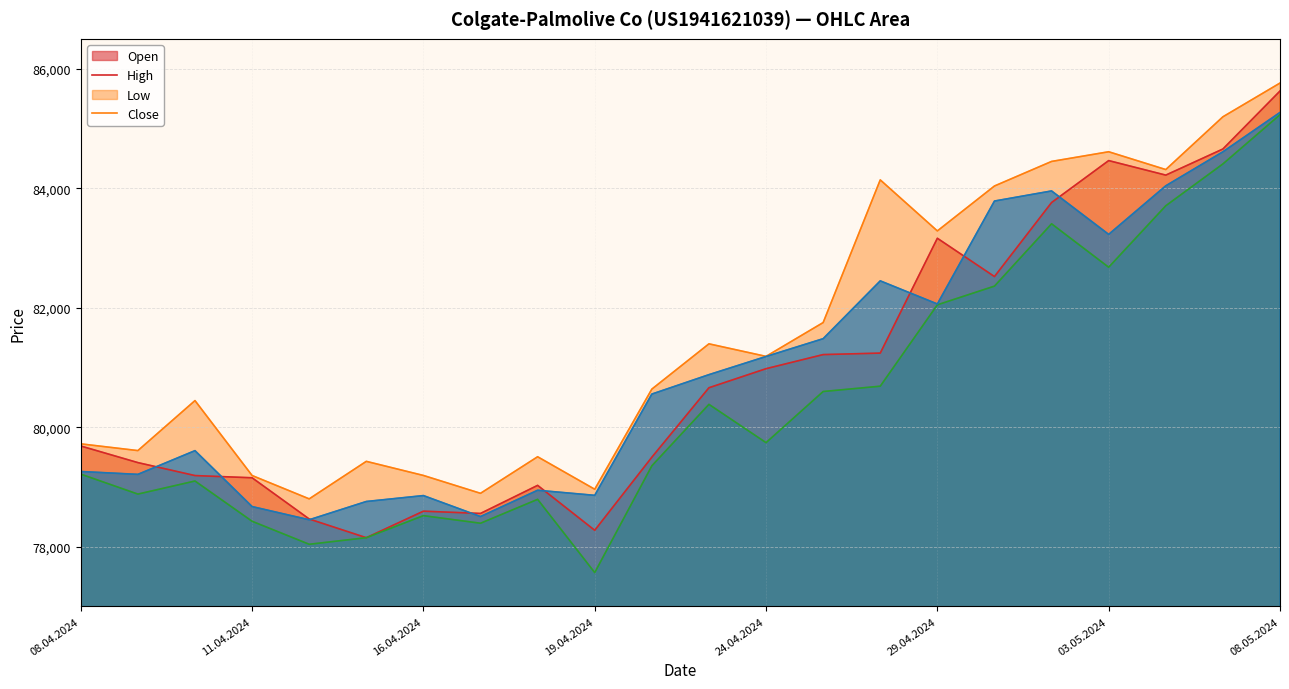

At which category is the sum across all series the highest?

08.05.2024